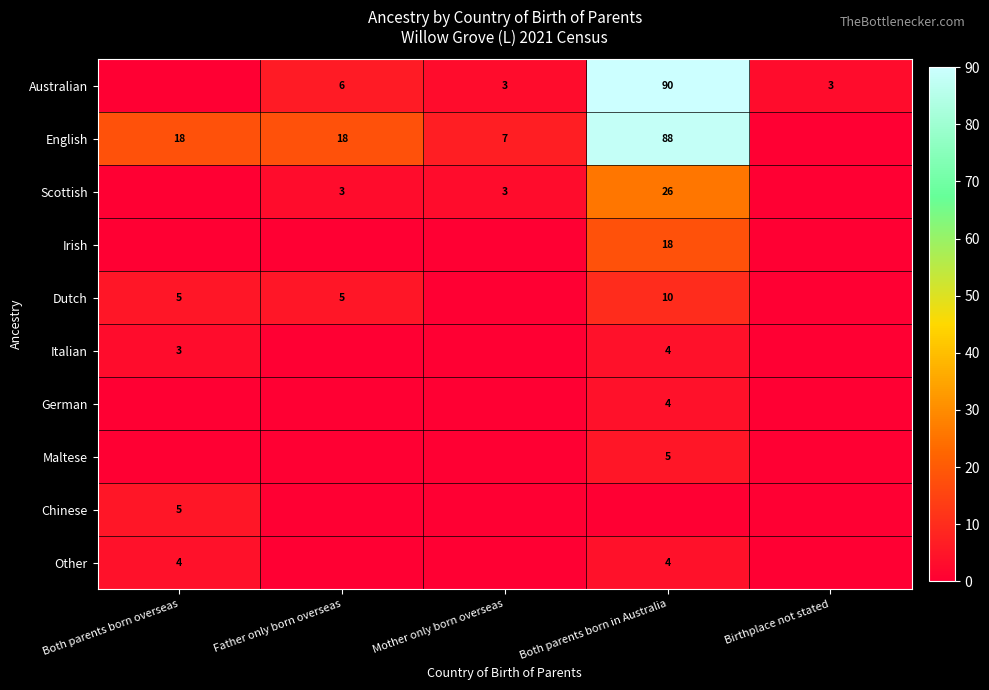

What is the total value across all series at Father only born overseas?

32